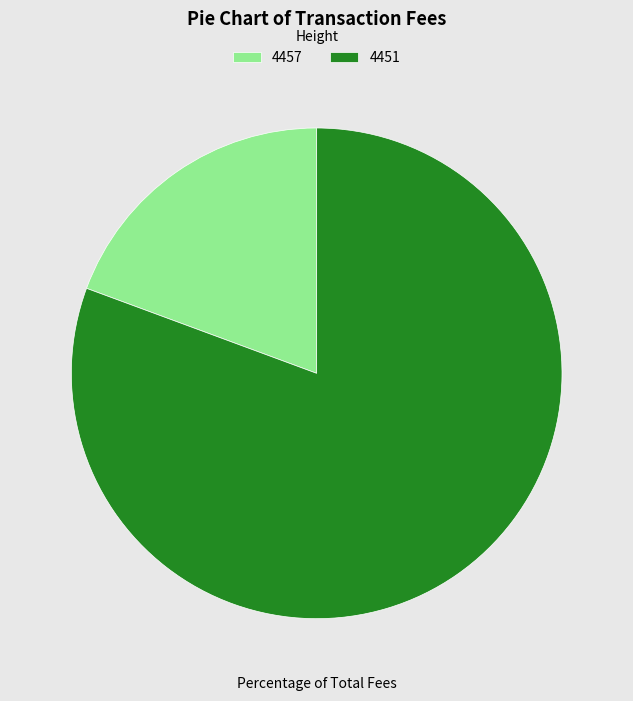

Which has a higher value, 4451 or 4457?

4451